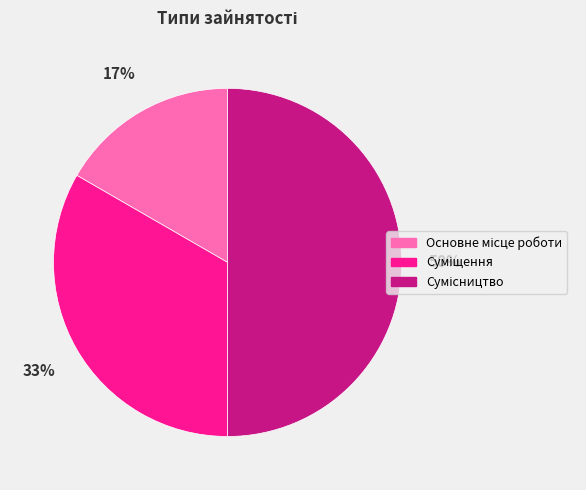

To the nearest percent, what is the difference between the largest and smallest slice percentages?

33%